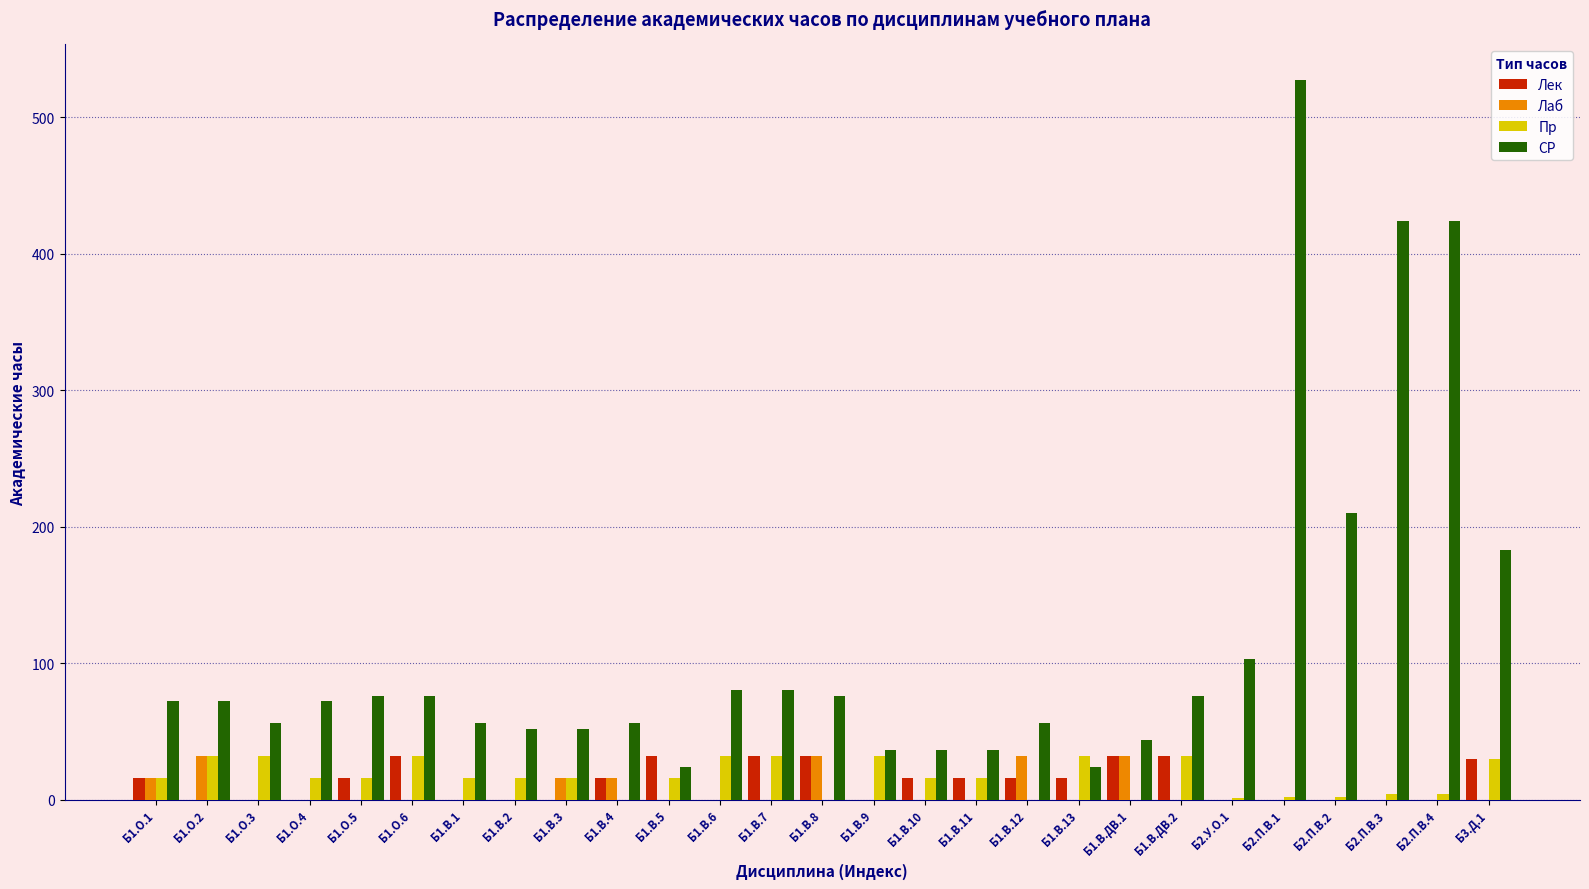

The value of СР at Б1.В.9 is 18. True or false?

False